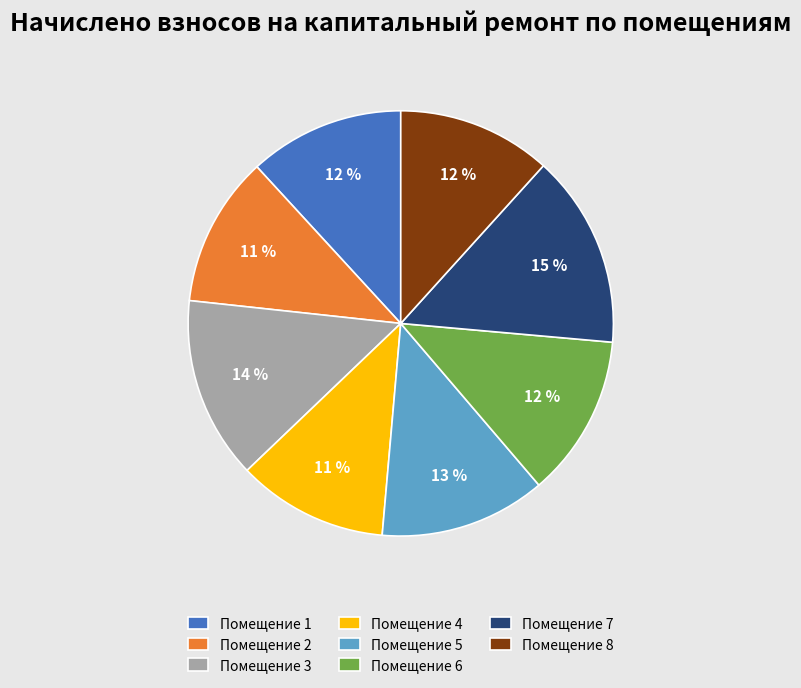

Do Помещение 7 and Помещение 4 together represent more than half of the pie?

No